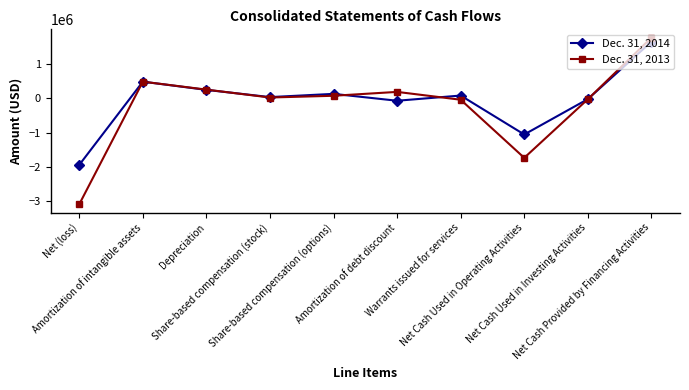

Where is the first local minimum for Dec. 31, 2014?

Share-based compensation (stock)